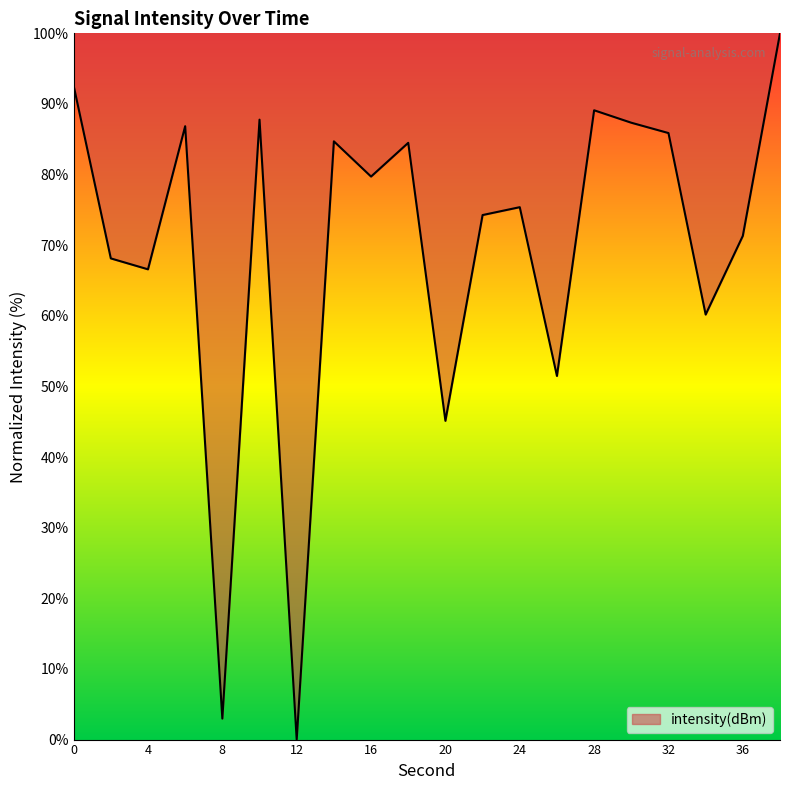

What is the difference between the maximum and minimum values?

100.0